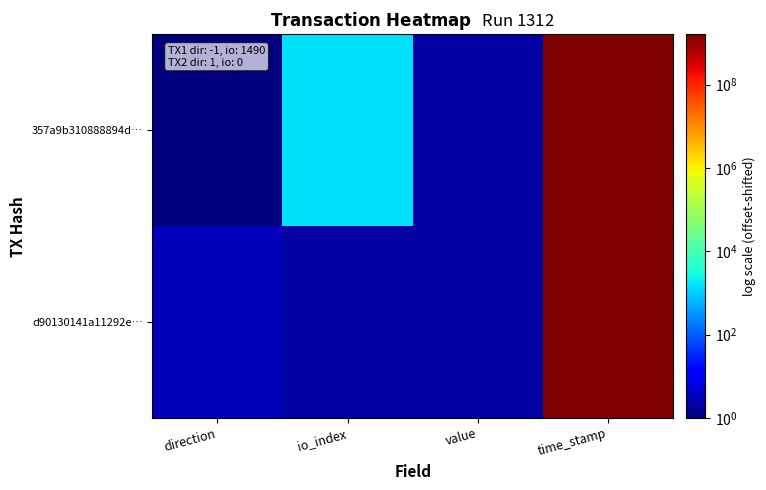

At which category is the sum across all series the highest?

time_stamp